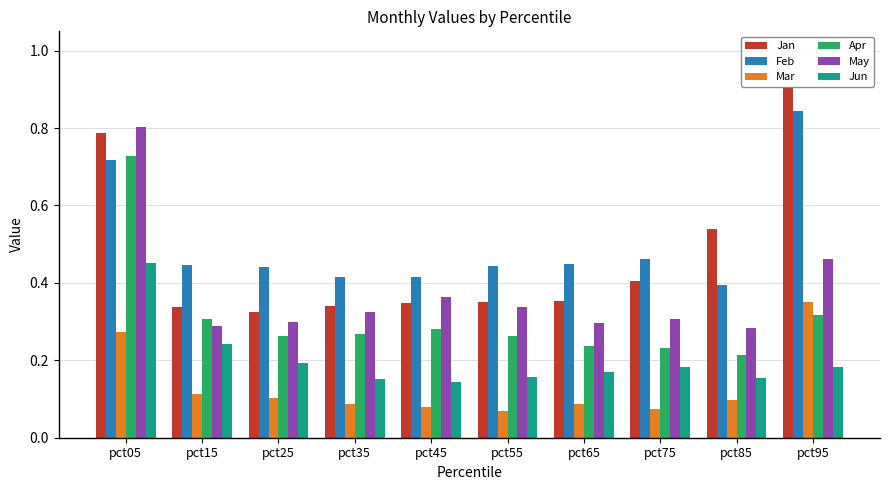

Which series has the widest spread of values?

Jan